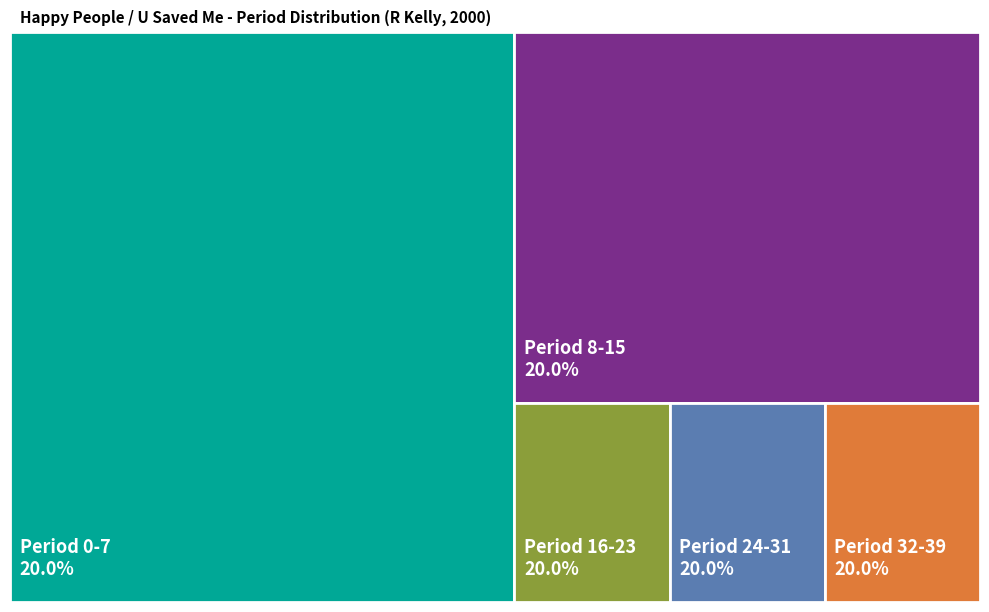

True or false: R Kelly Album 4 accounts for 3% of the total.

False